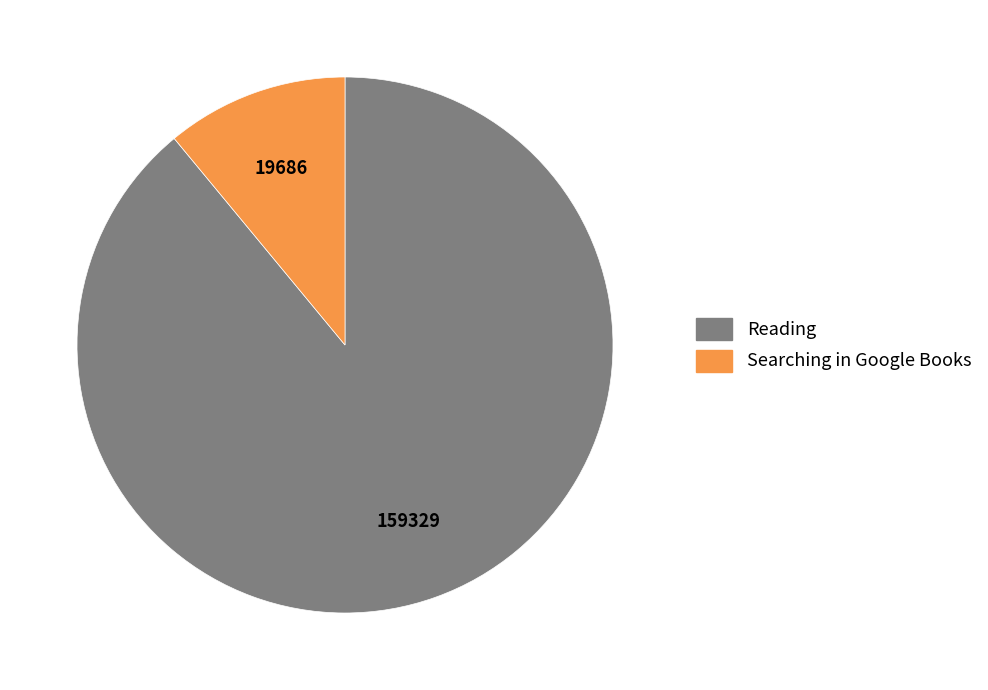

Is it true that Searching in Google Books is 11% of the pie?

True